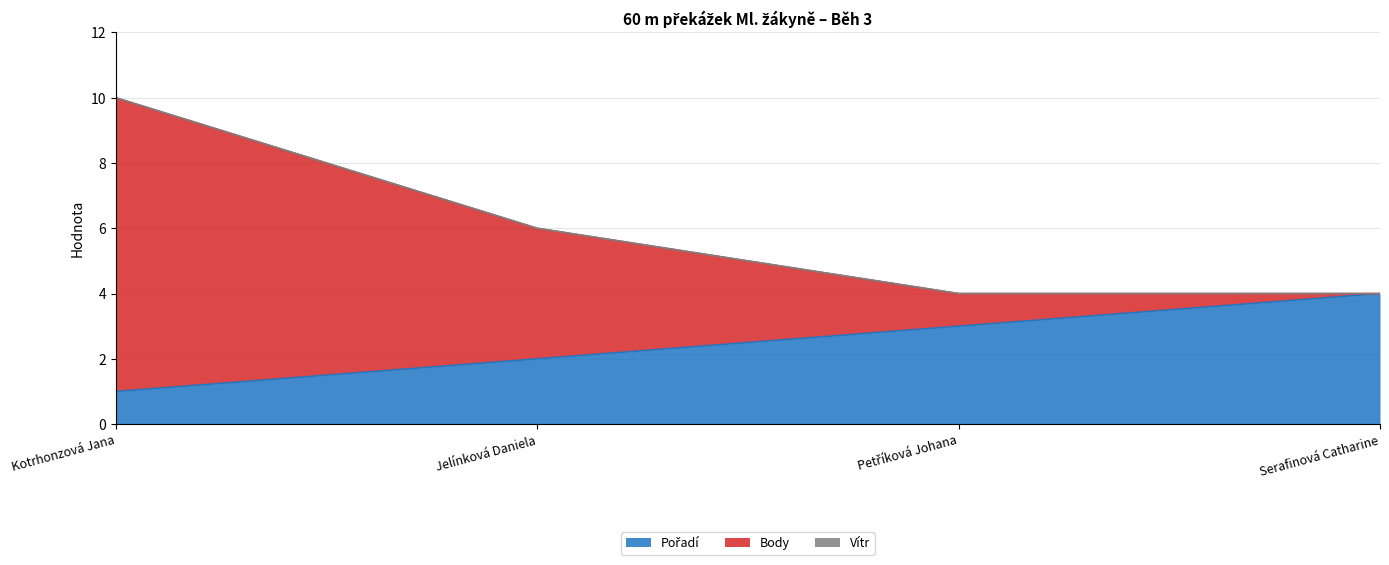

What is the total value across all series at Serafinová Catharine?

4